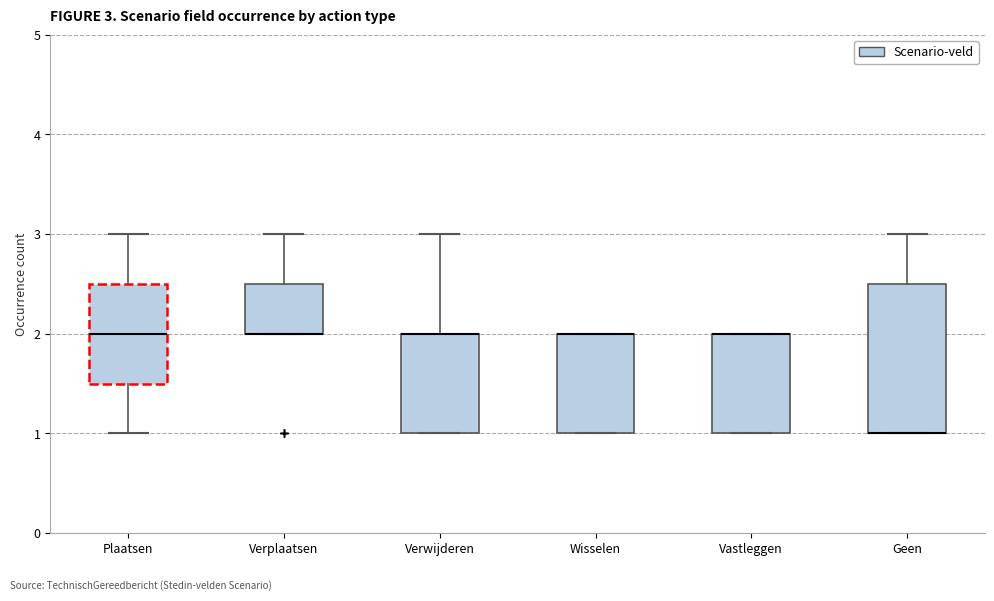

Comparing the boxes themselves (not the whiskers), which one is the tallest?

Geen